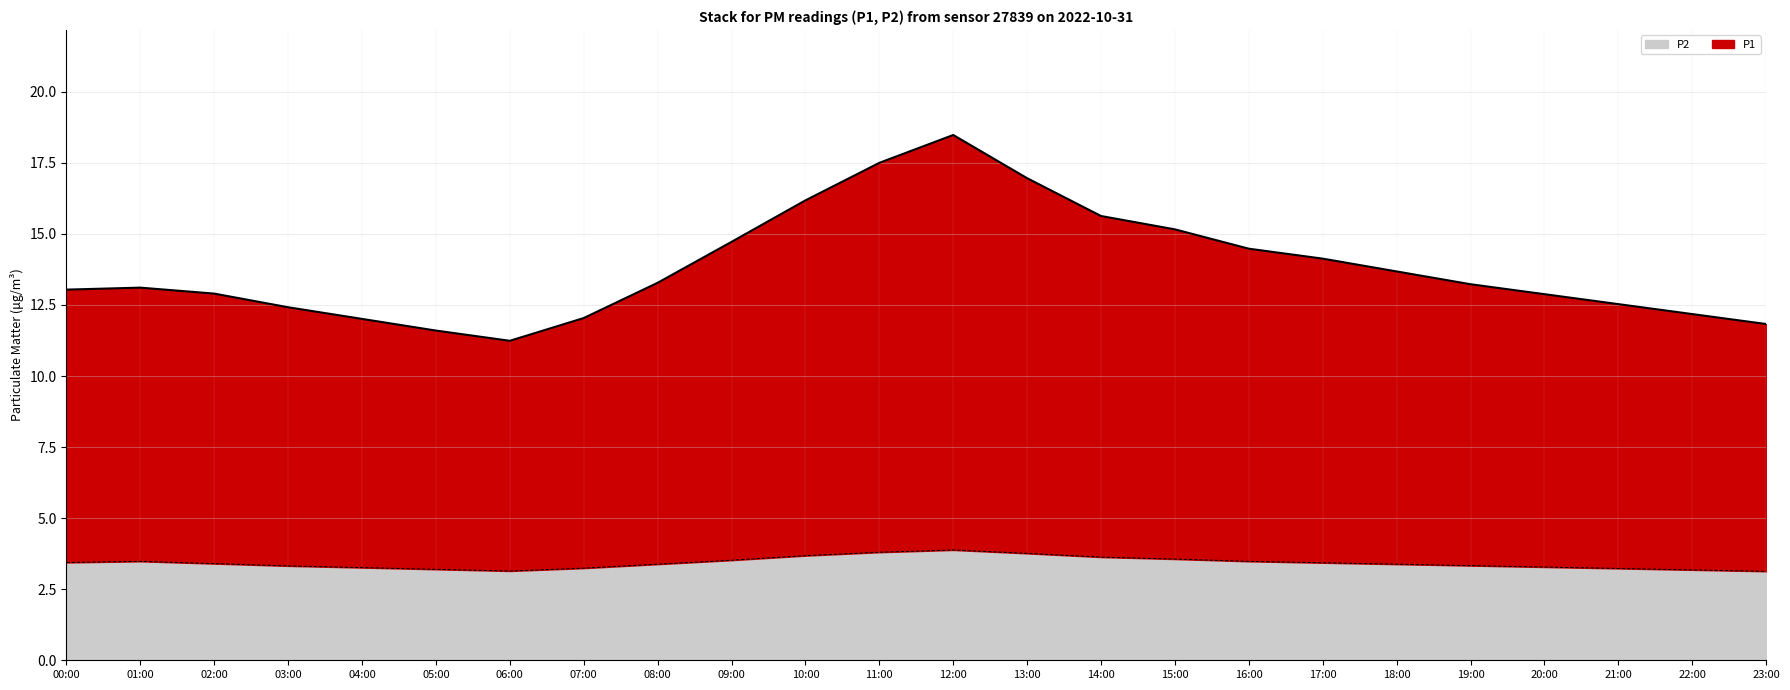

Which has a higher value, 01:00 or 20:00?

01:00